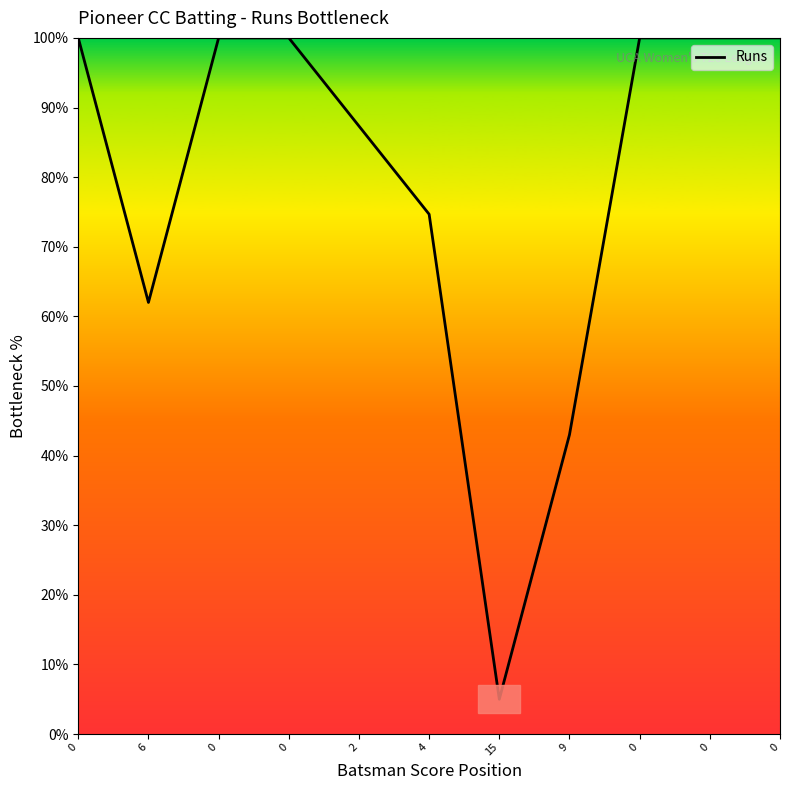

Reading right to left, extract all data points from this chart.

100.0	100.0	100.0	43.0	5.0	74.7	87.3	100.0	100.0	62.0	100.0